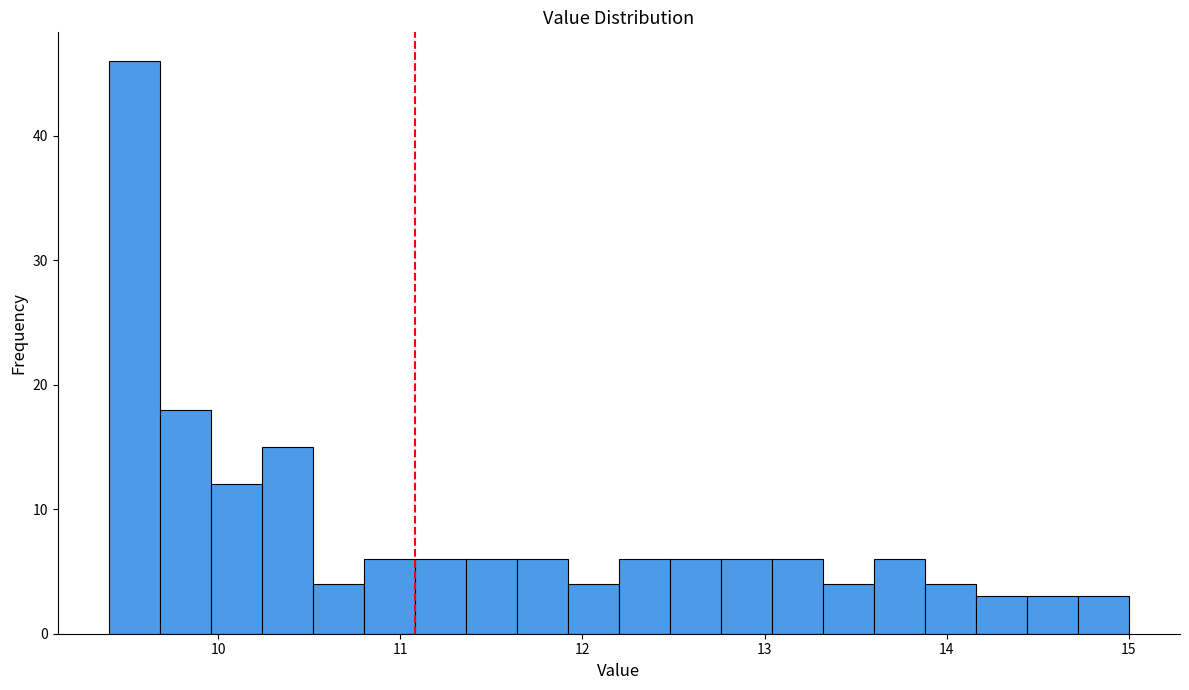

Around what value on the x-axis is the tallest bar? Give the approximate position of its centre, as read against the axis.

9.5